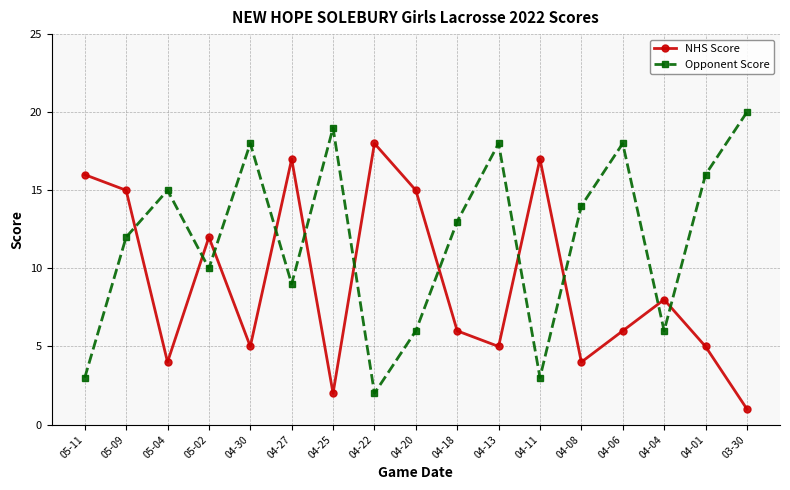

What is the value of the NHS Score point at the 3rd from the left?

4